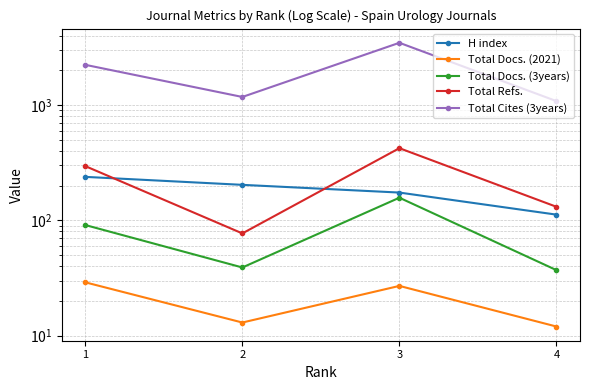

What is the greatest value displayed?

3459